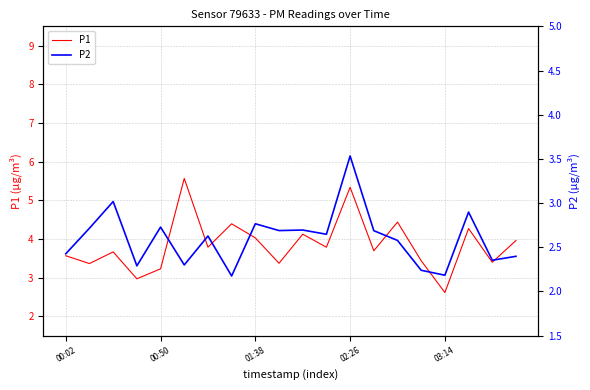

What is the label of the 1st point from the right?

19